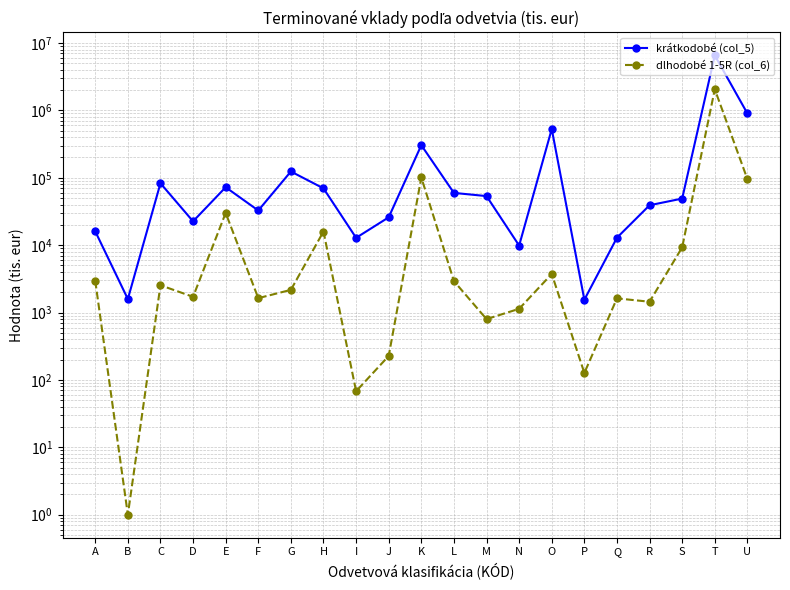

What is the difference between the maximum and minimum values in the dlhodobé 1-5R (col_6) series?

2054723